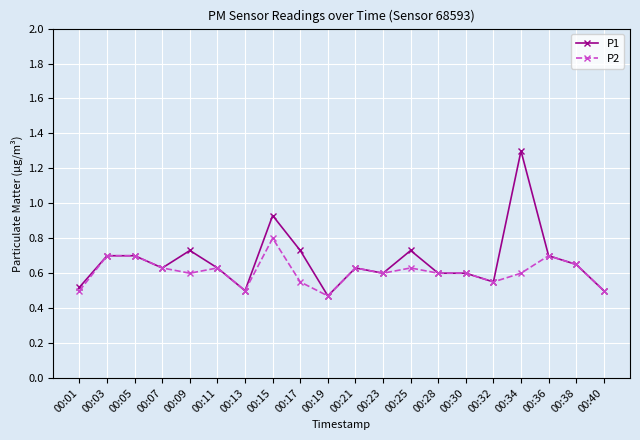

At how many categories does at least one series exceed 0?

20